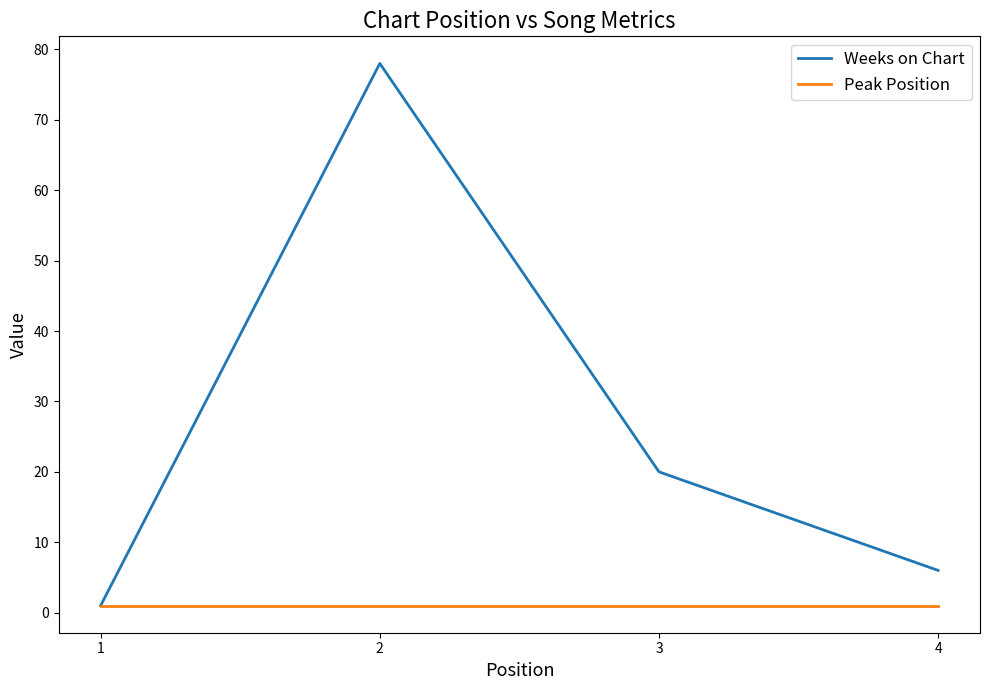

Reading left to right, extract all data points from this chart.

Weeks on Chart: 1	78	20	6
Peak Position: 1	1	1	1